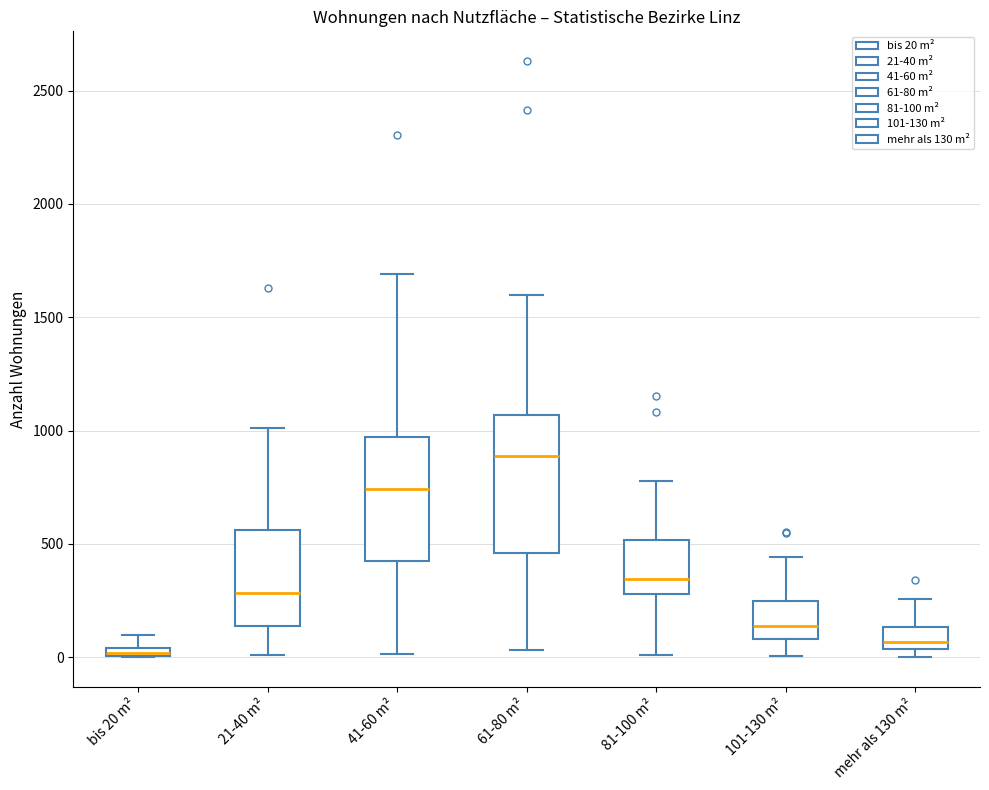

Where is the lower edge of the box for 101-130 m² on the y-axis? The values are not printed on the chart, so give them approximately, as read against the axis.

100